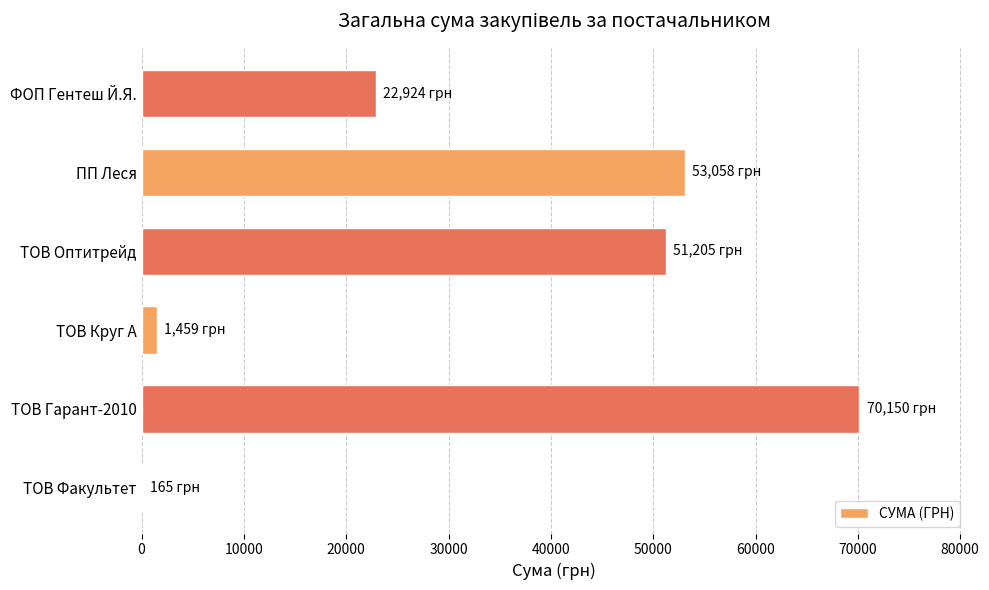

Where is the data nearest to the value 35157?

ФОП Гентеш Й.Я.